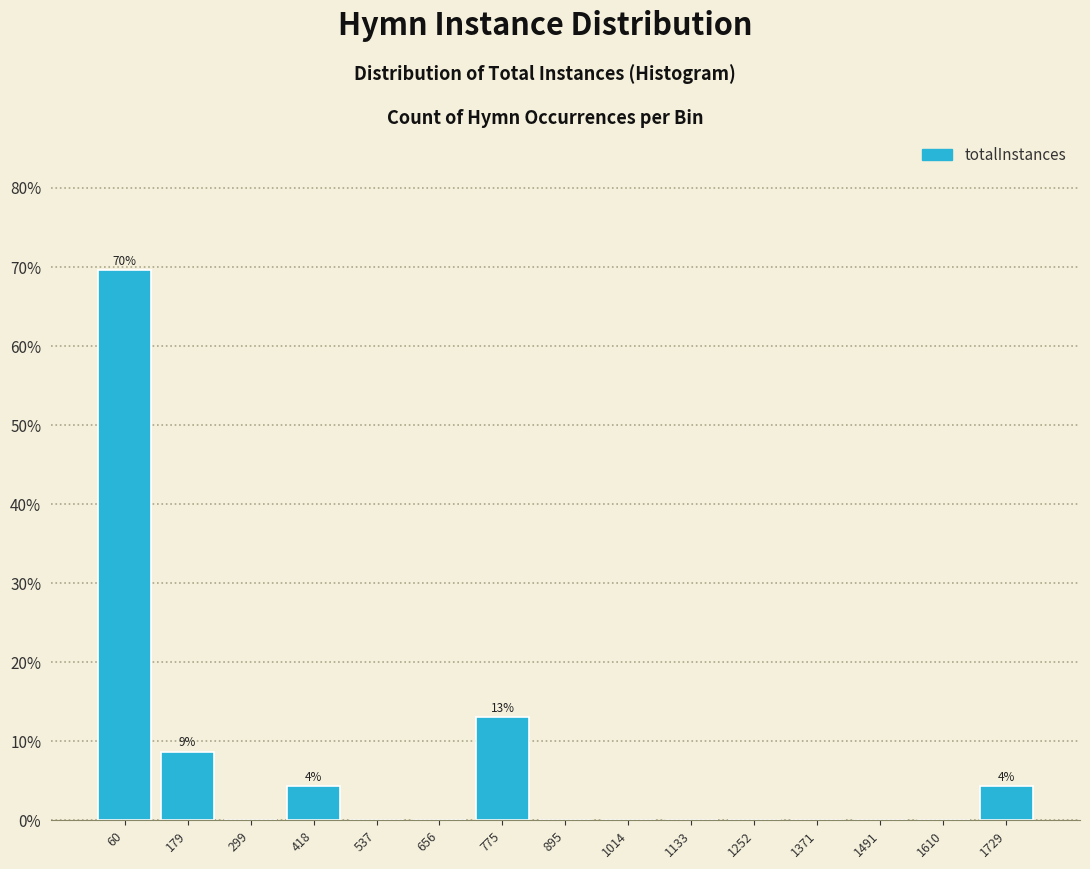

Over which range of the x-axis is the bar tallest?

0 to 120